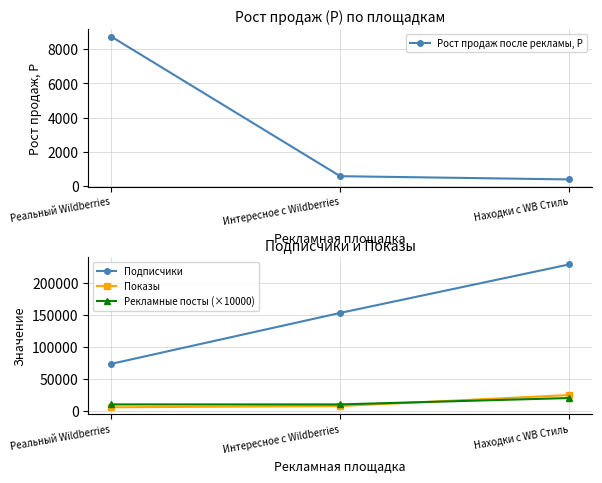

What is the value of the Рост продаж после рекламы, Р point at the 3rd from the left?

386